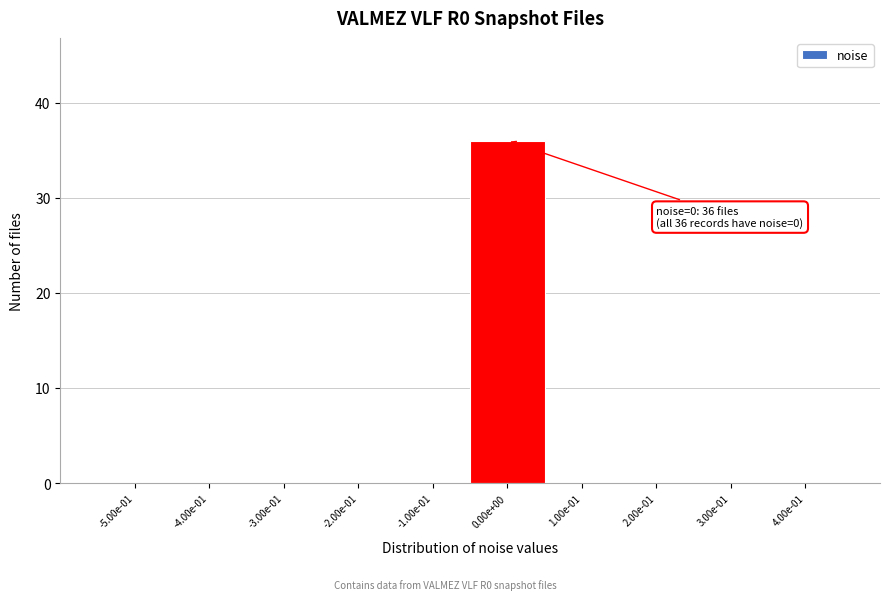

Reading left to right, what are all the values shown in this chart?

-5.00e-01=0	-4.00e-01=0	-3.00e-01=0	-2.00e-01=0	-1.00e-01=0	0.00e+00=36	1.00e-01=0	2.00e-01=0	3.00e-01=0	4.00e-01=0